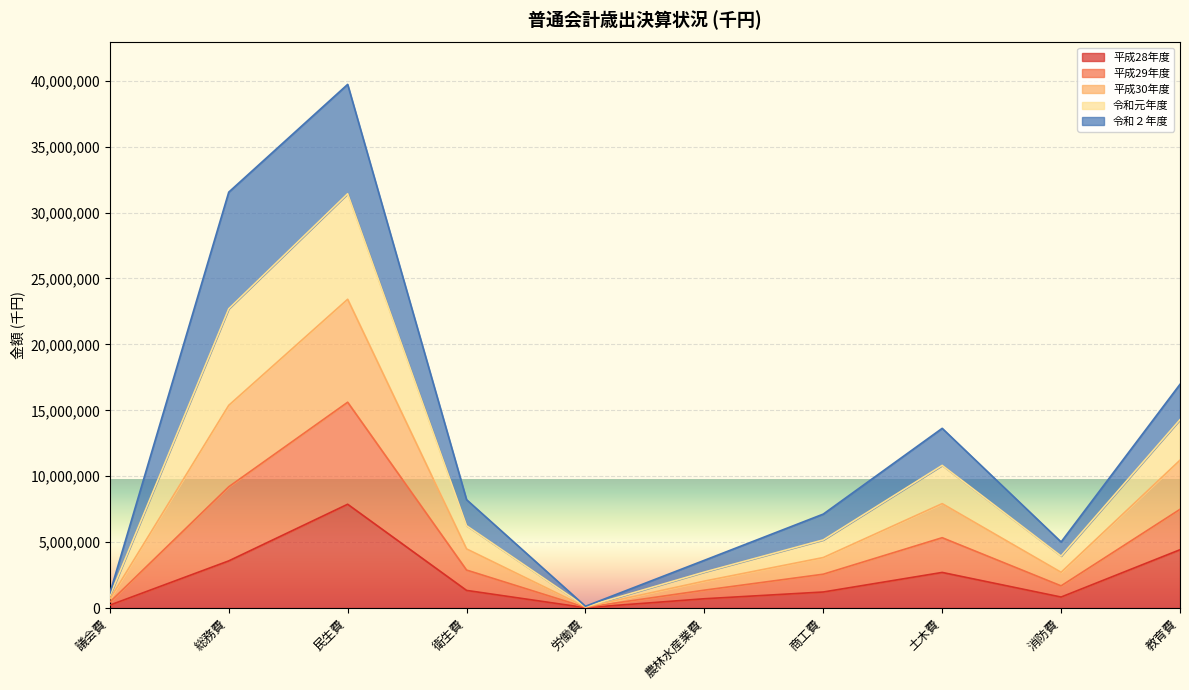

Is it true that 平成28年度 equals 4424628 at 教育費?

True